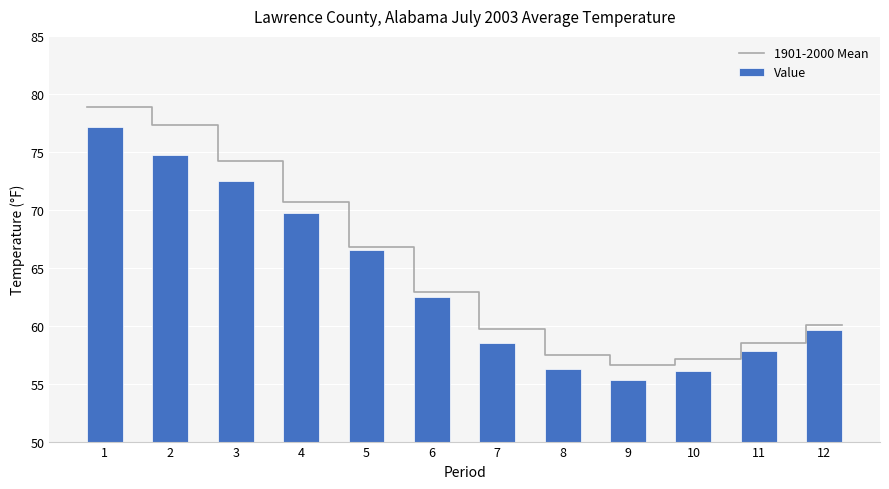

What is the greatest value displayed?

77.1